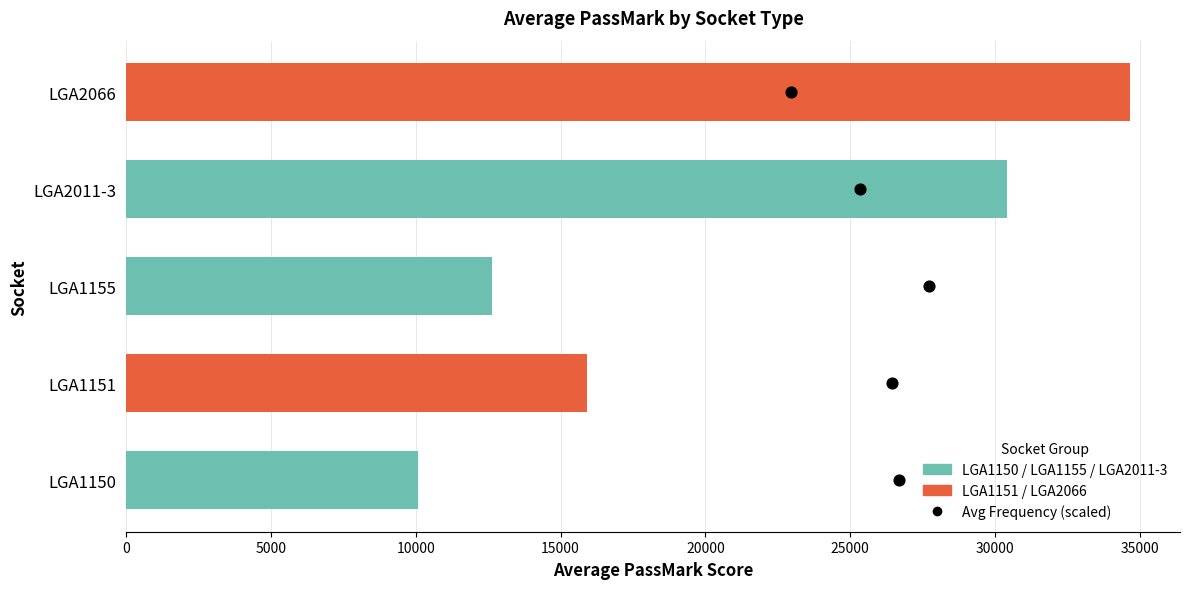

At how many categories does at least one series exceed 15434?

3